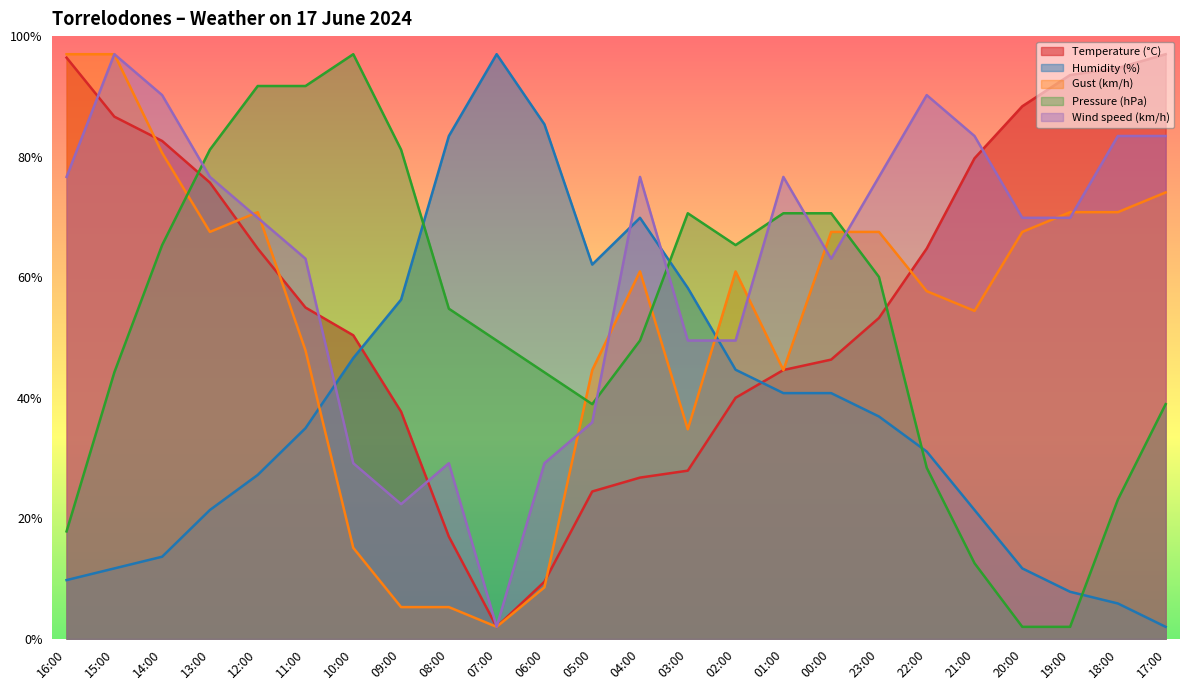

True or false: Temperature (°C) has more than 2 points higher than both neighbors.

False